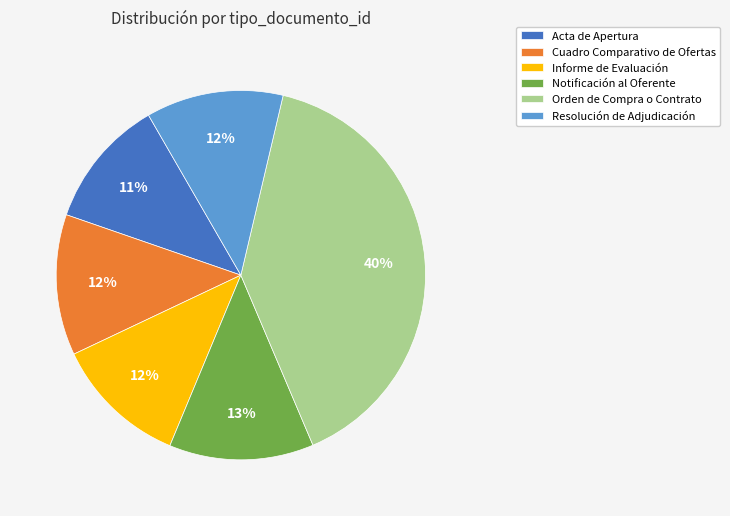

The Acta de Apertura slice represents 24% of the pie. True or false?

False